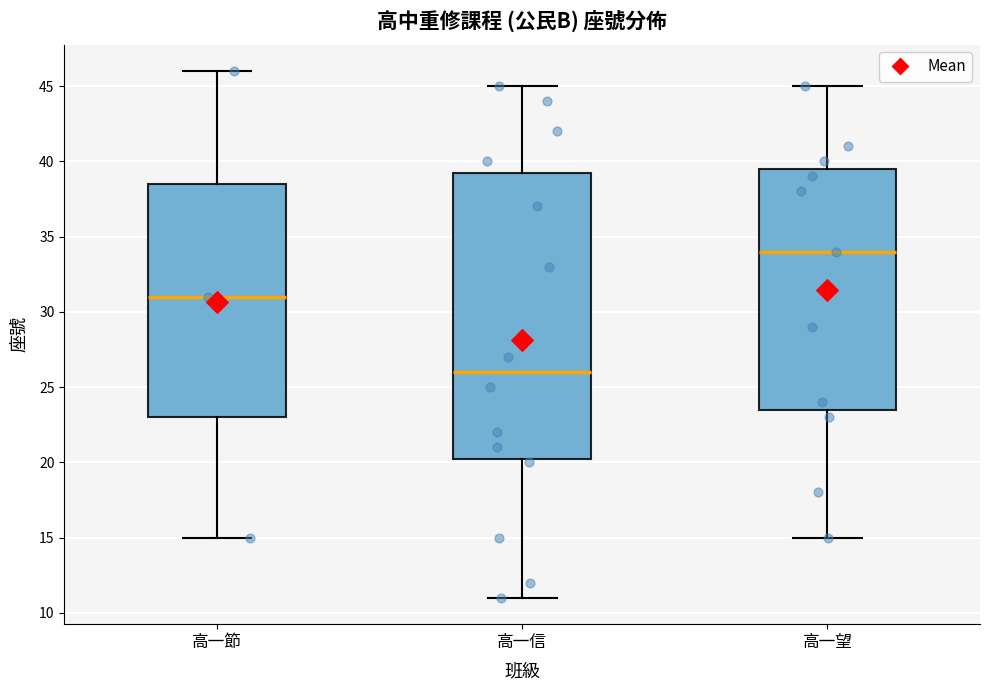

Reading left to right, transcribe this box plot: for each box, give where its median line is, the range the box spans, and where its two whiskers end, as read against the y-axis. The values are not printed on the chart, so give them approximately, as read against the axis.

高一節: median 31.0, box 23.0 to 38.5, whiskers 15.0 to 46.0
高一信: median 26.0, box 20.5 to 39.5, whiskers 11.0 to 45.0
高一望: median 34.0, box 23.5 to 39.5, whiskers 15.0 to 45.0